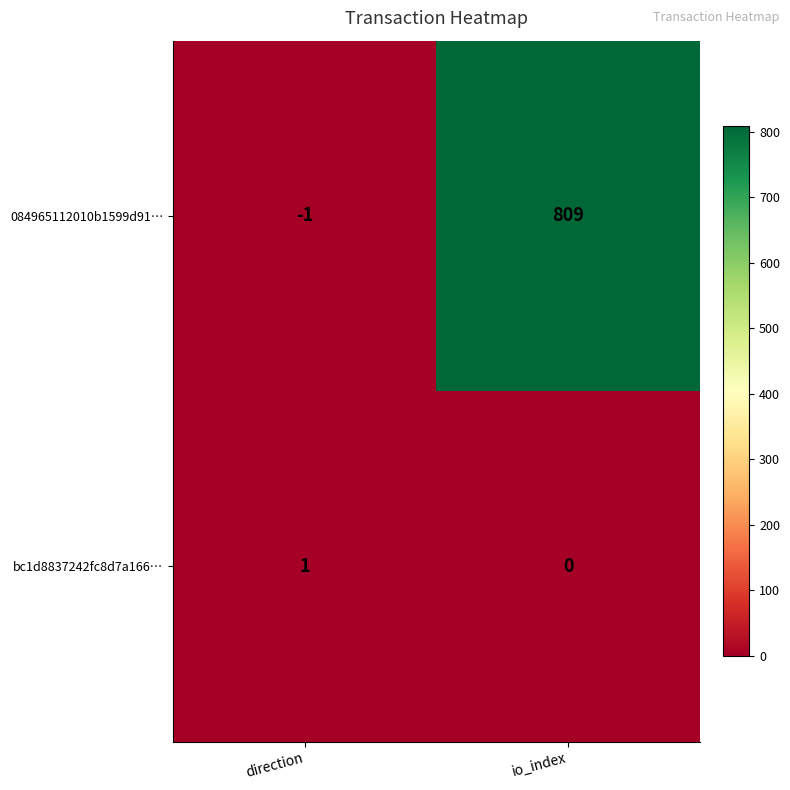

What is the difference between the maximum and minimum values in the 084965112010b1599d91… series?

810